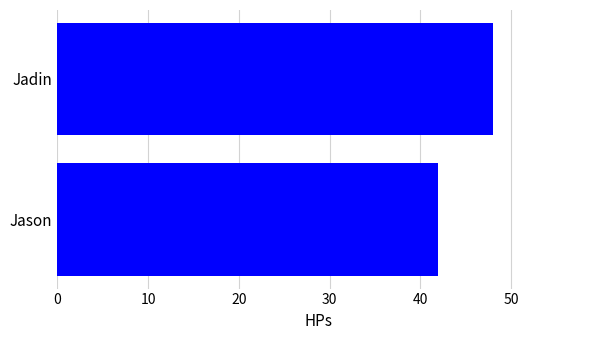

List the labels in order of value, smallest first.

Jason, Jadin